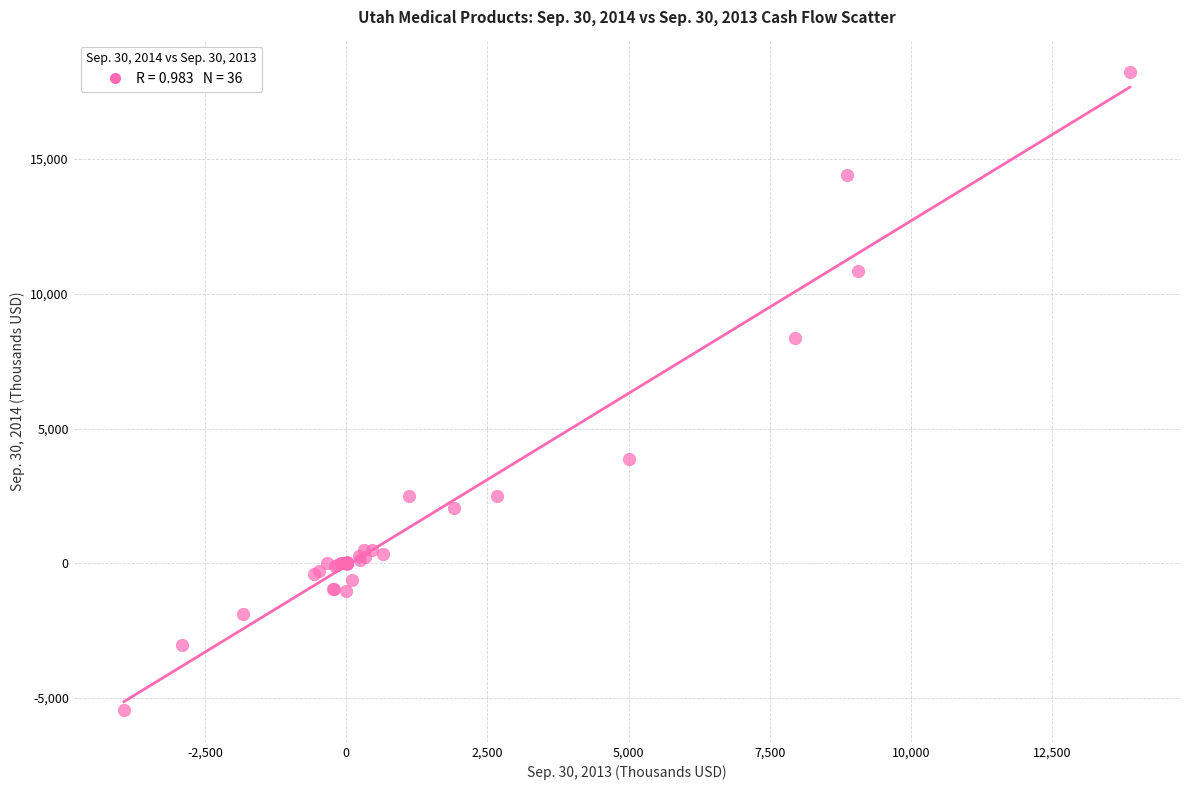

What Y value in the scatter plot is closest to 6402?

8378